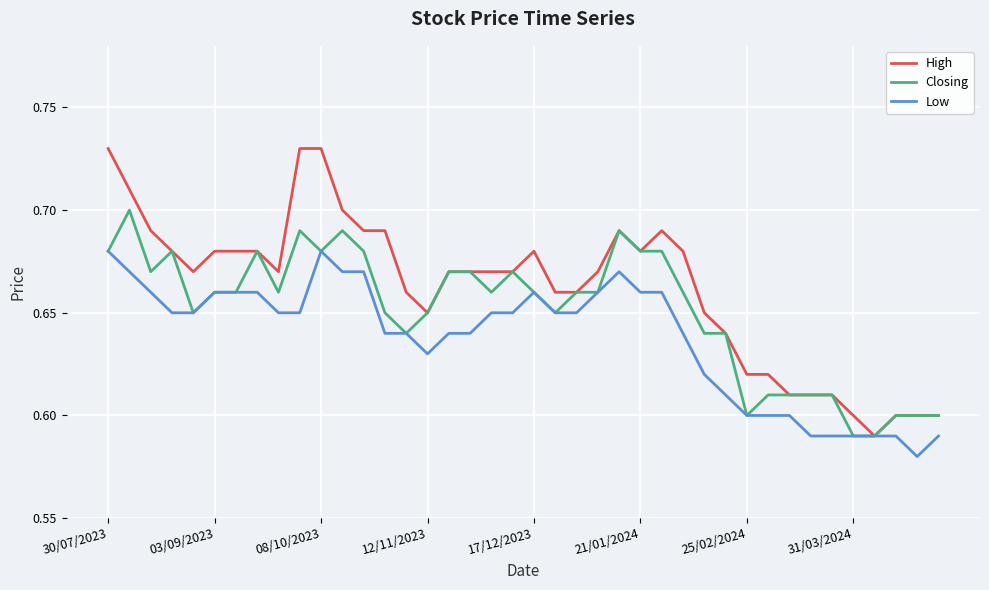

What is the difference between the second highest and minimum values in the High series?

0.1